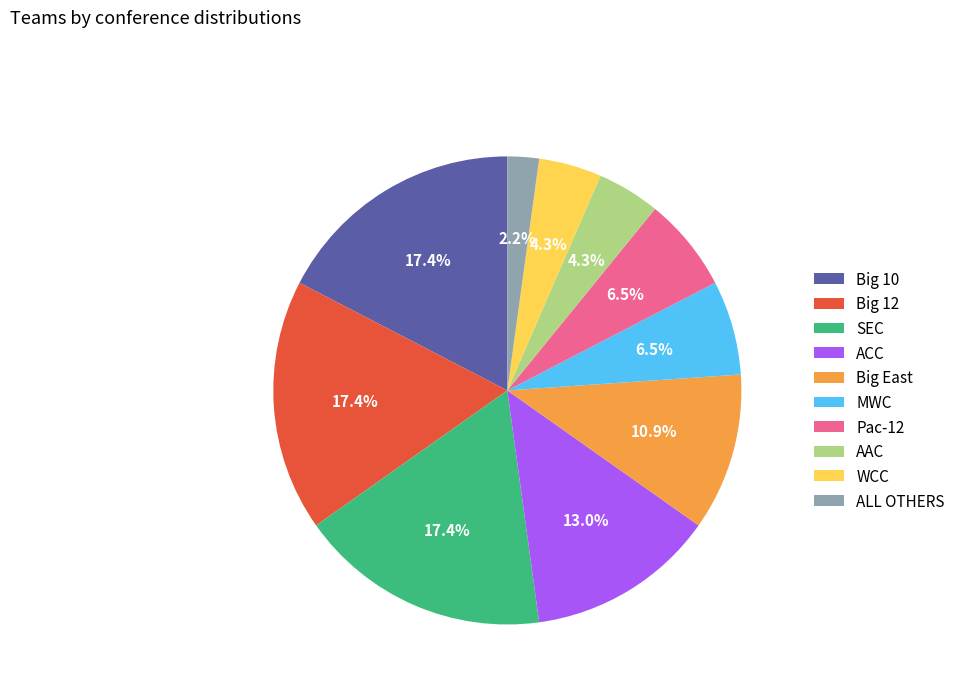

Approximately how many times larger is the value at MWC compared to AAC?

1.5